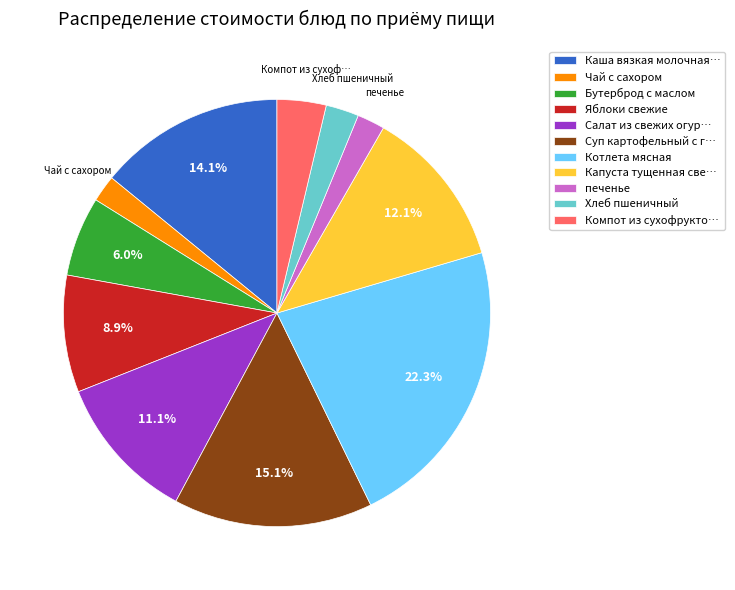

What portion of the pie excludes Яблоки свежие?

91.1%